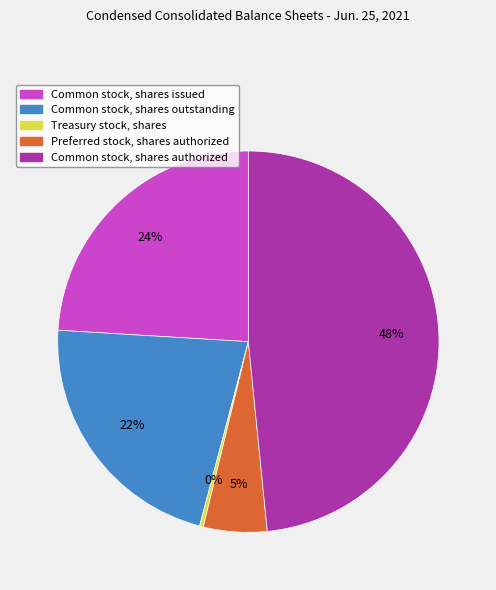

True or false: Common stock, shares issued accounts for 33% of the total.

False